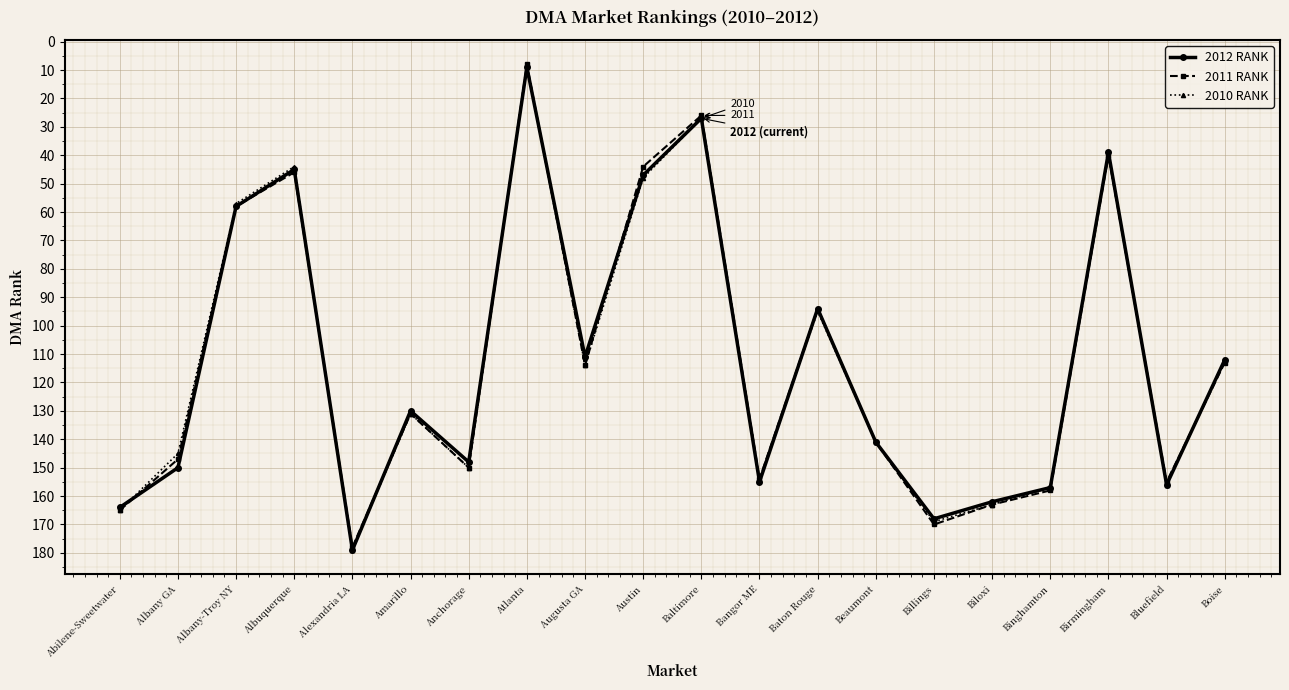

At which label does 2012 RANK reach its peak?

Alexandria LA